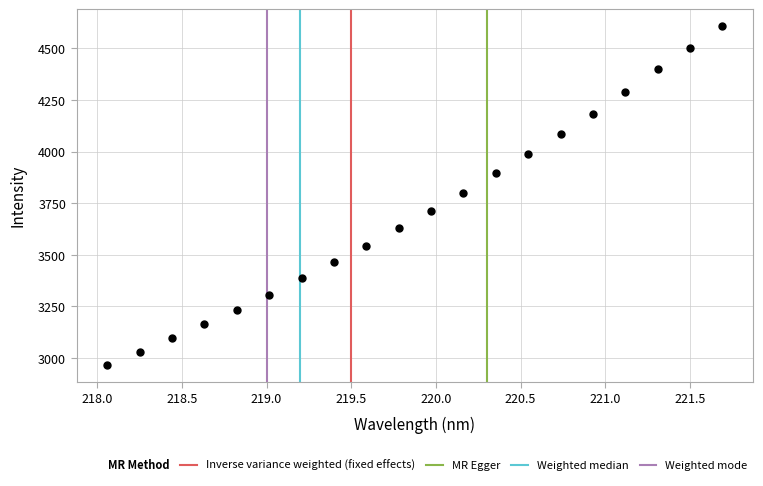

What is the range of X values (max minus min)?

3.6